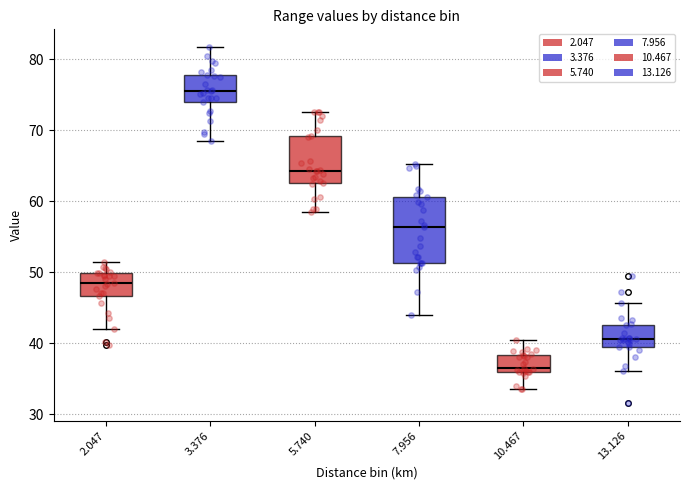

Where is the upper edge of the box at x = 10.467 on the y-axis? The values are not printed on the chart, so give them approximately, as read against the axis.

38